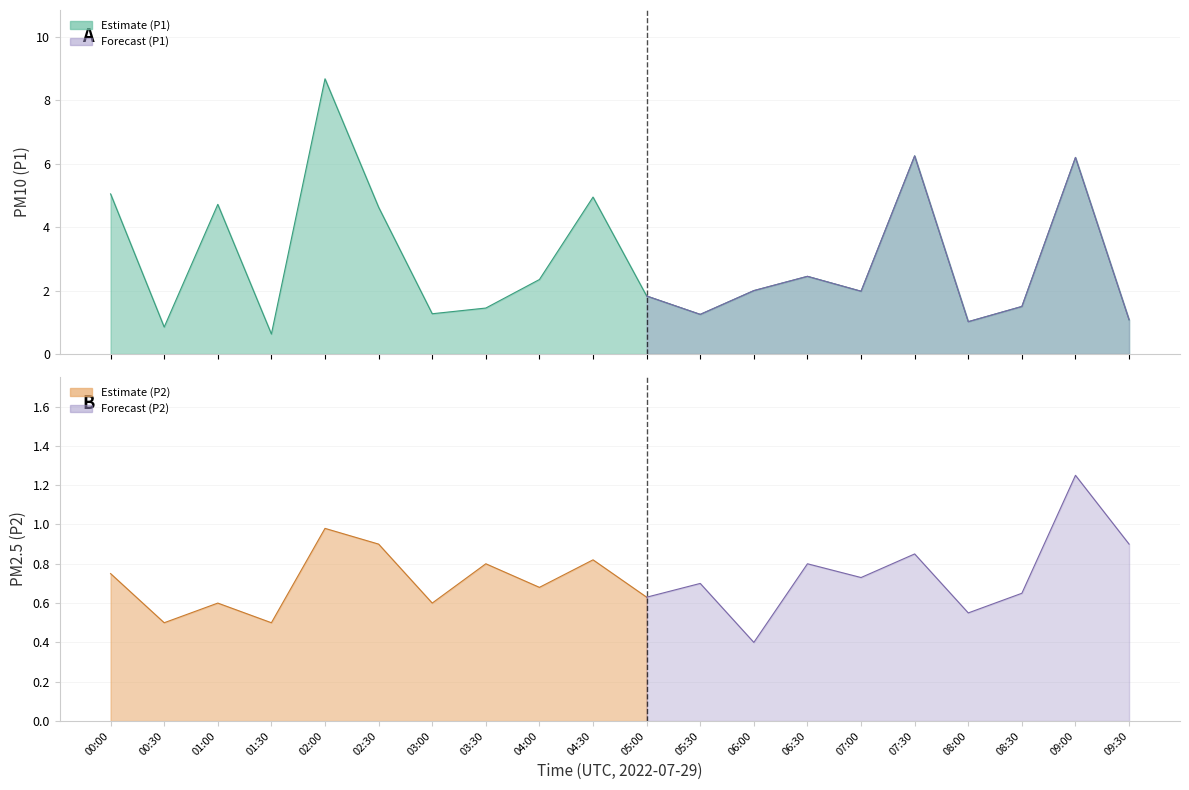

Where is the first local minimum?

00:30